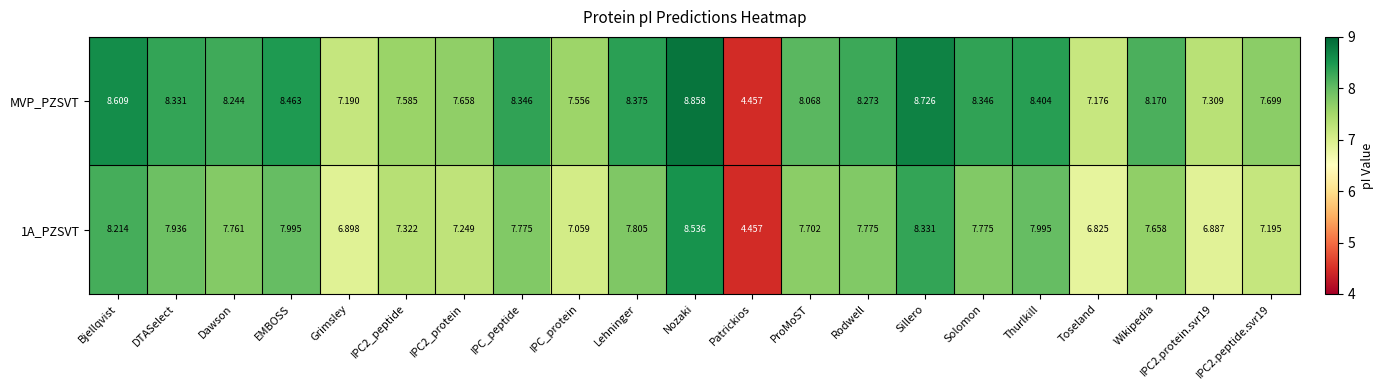

Which series has the largest total across all categories?

MVP_PZSVT